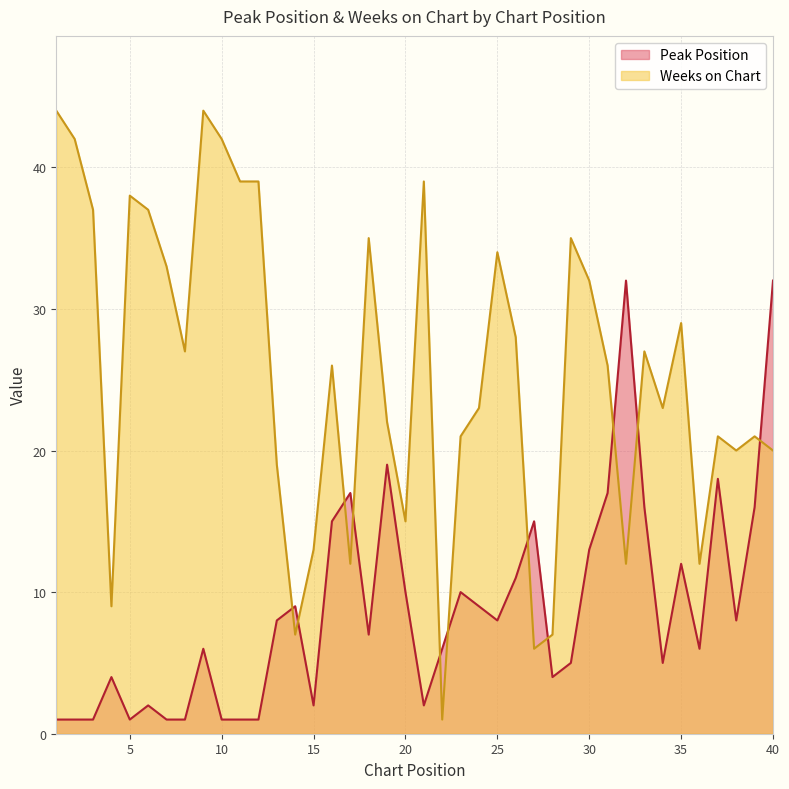

True or false: Peak Position has a value of 1 at 12.

True